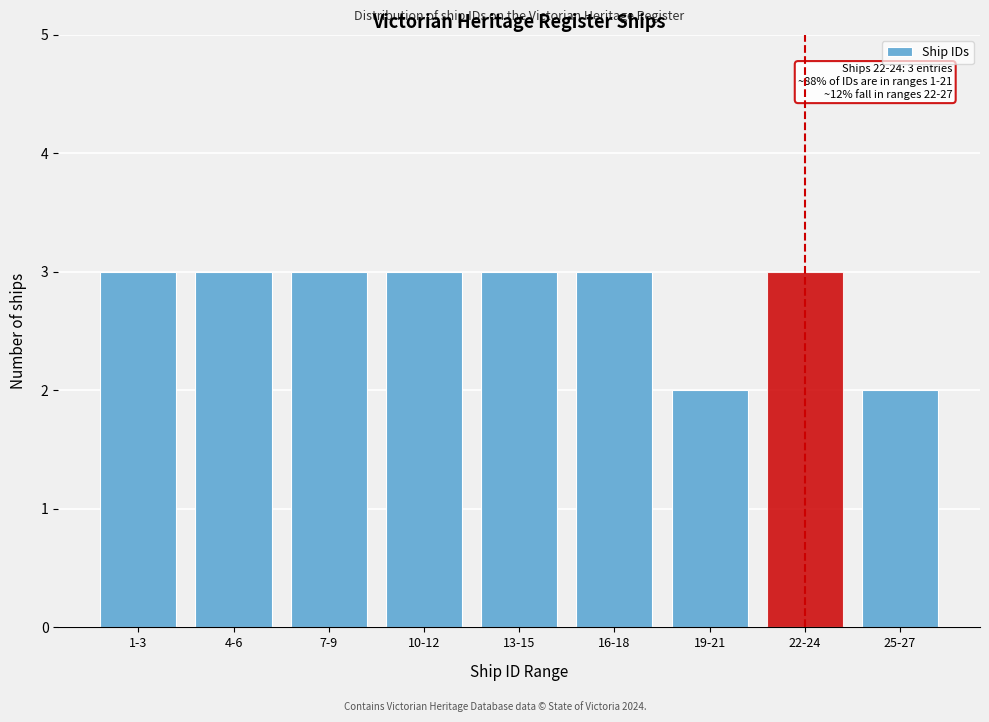

Reading left to right, extract all data points from this chart.

3	3	3	3	3	3	2	3	2